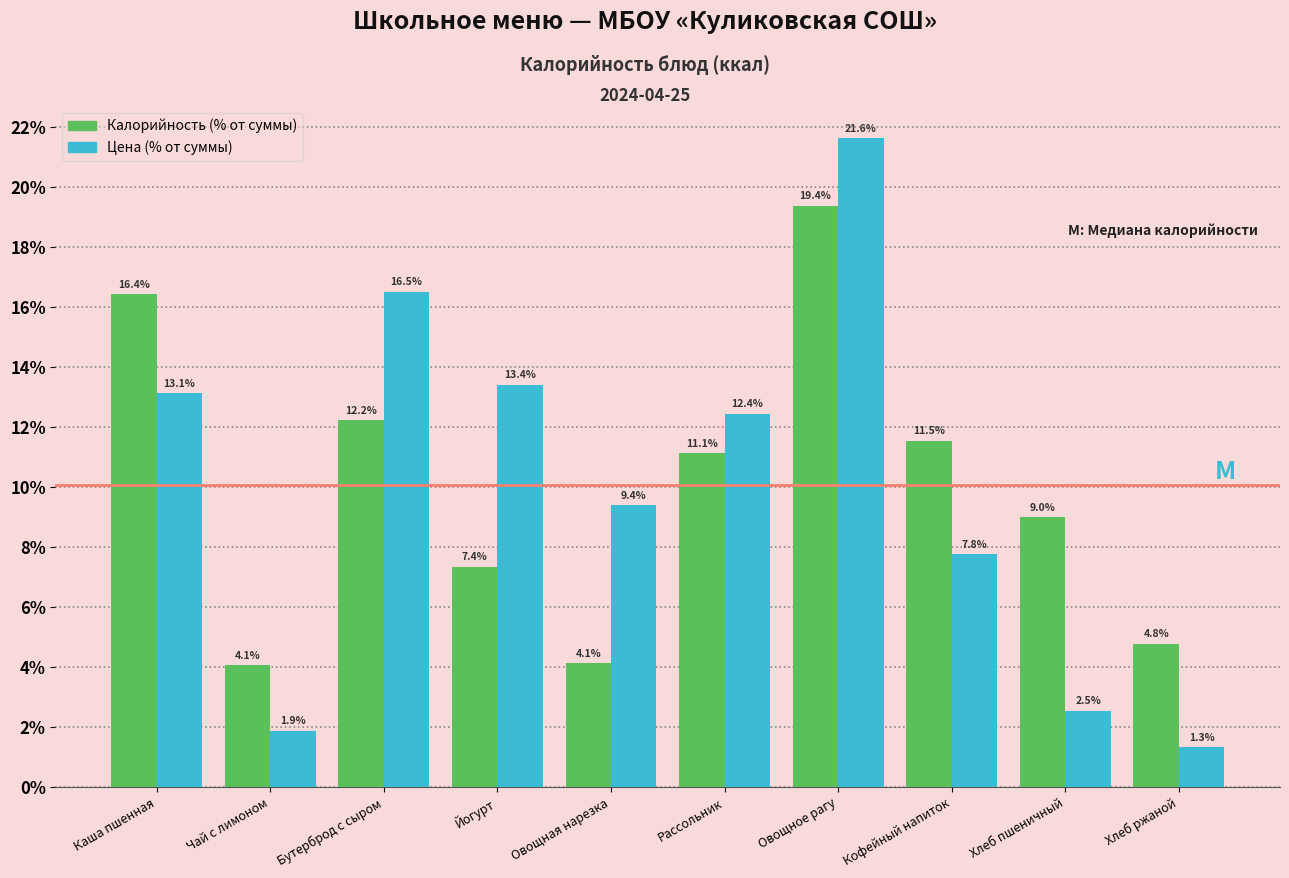

Reading right to left, what are all the values shown in this chart?

Калорийность: Хлеб ржаной=4.8	Хлеб пшеничный=9.0	Кофейный напиток=11.5	Овощное рагу=19.4	Рассольник=11.1	Овощная нарезка=4.1	Йогурт=7.4	Бутерброд с сыром=12.2	Чай с лимоном=4.1	Каша пшенная=16.4
Цена: Хлеб ржаной=1.3	Хлеб пшеничный=2.5	Кофейный напиток=7.8	Овощное рагу=21.6	Рассольник=12.4	Овощная нарезка=9.4	Йогурт=13.4	Бутерброд с сыром=16.5	Чай с лимоном=1.9	Каша пшенная=13.1